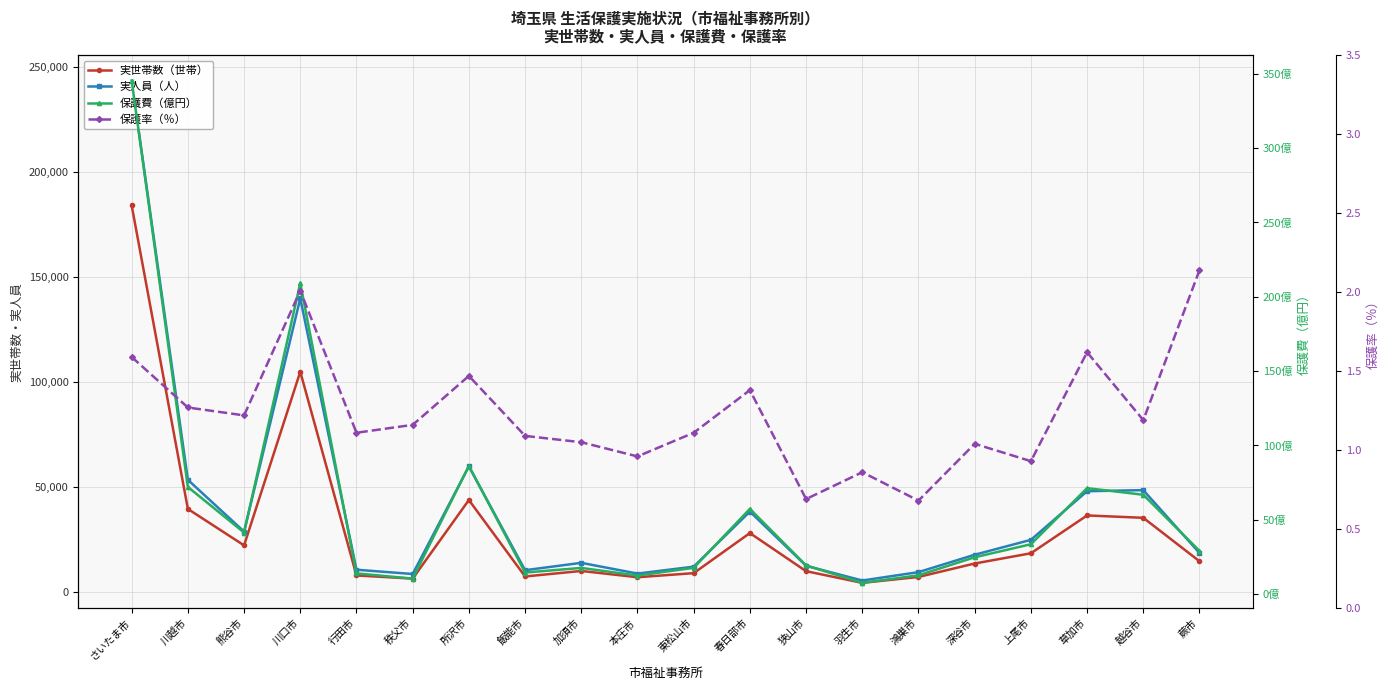

Where is 実人員（人） nearest to the value 124512?

川口市